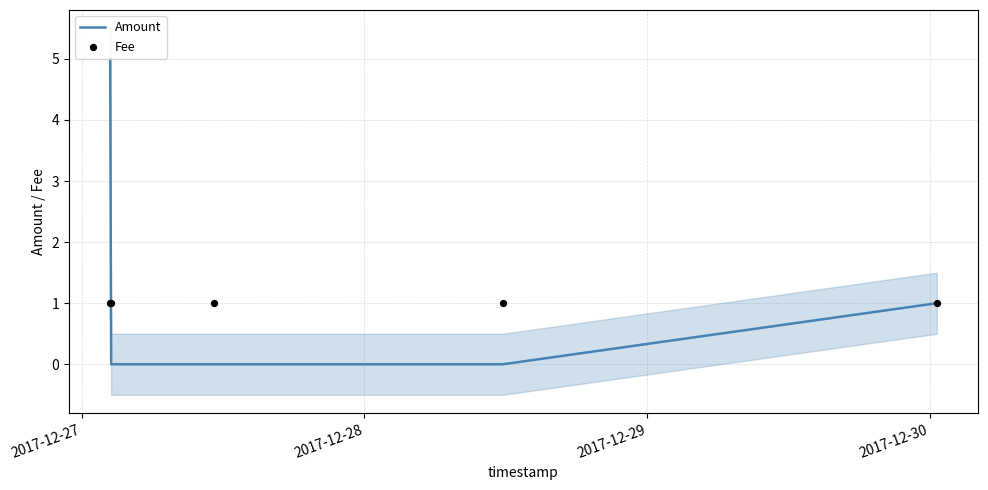

Which series has the largest Y range (max minus min)?

Amount